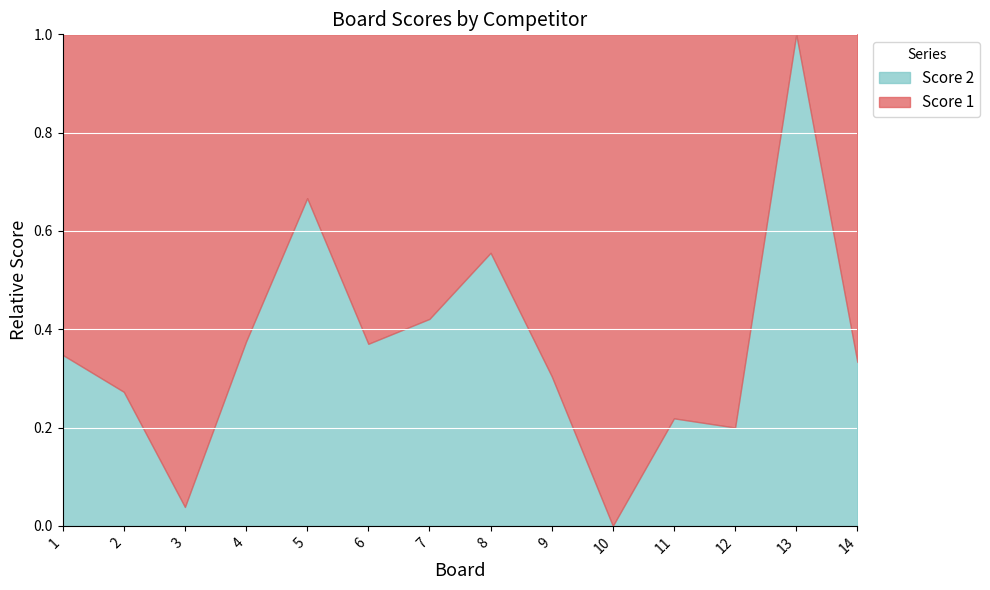

How many intersections are there between Score 1 and Score 2?

6